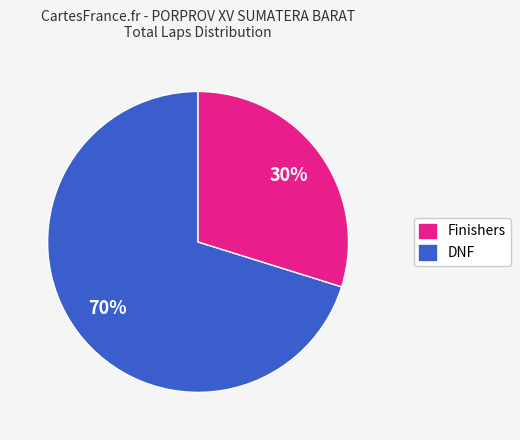

To the nearest percent, what is the average slice percentage?

50%